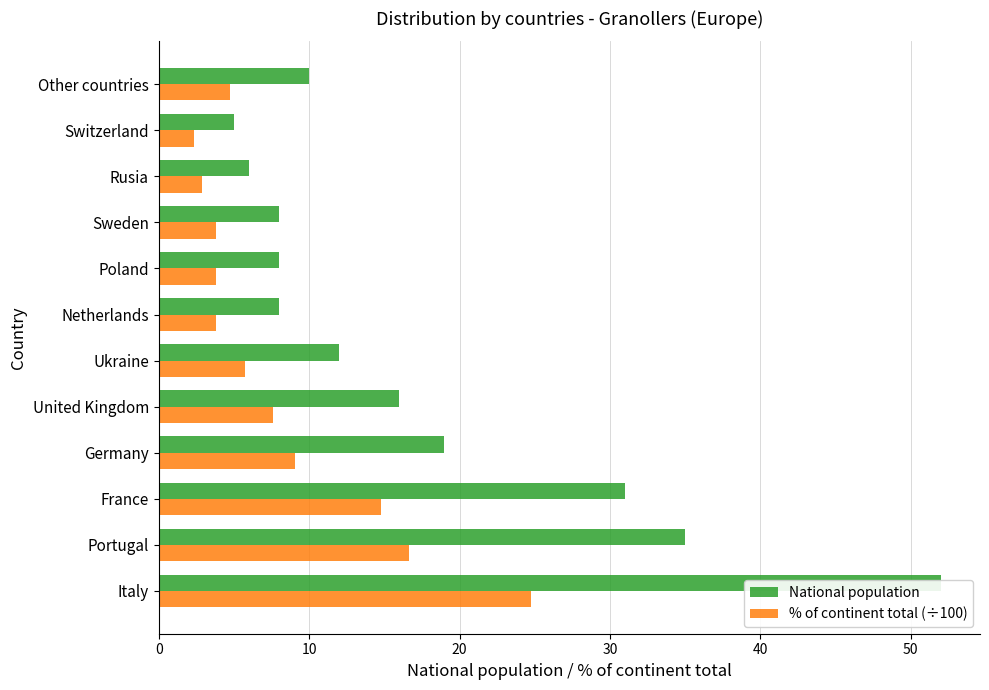

At Ukraine, list the series in order from largest to smallest.

National population, % of continent total (÷100)